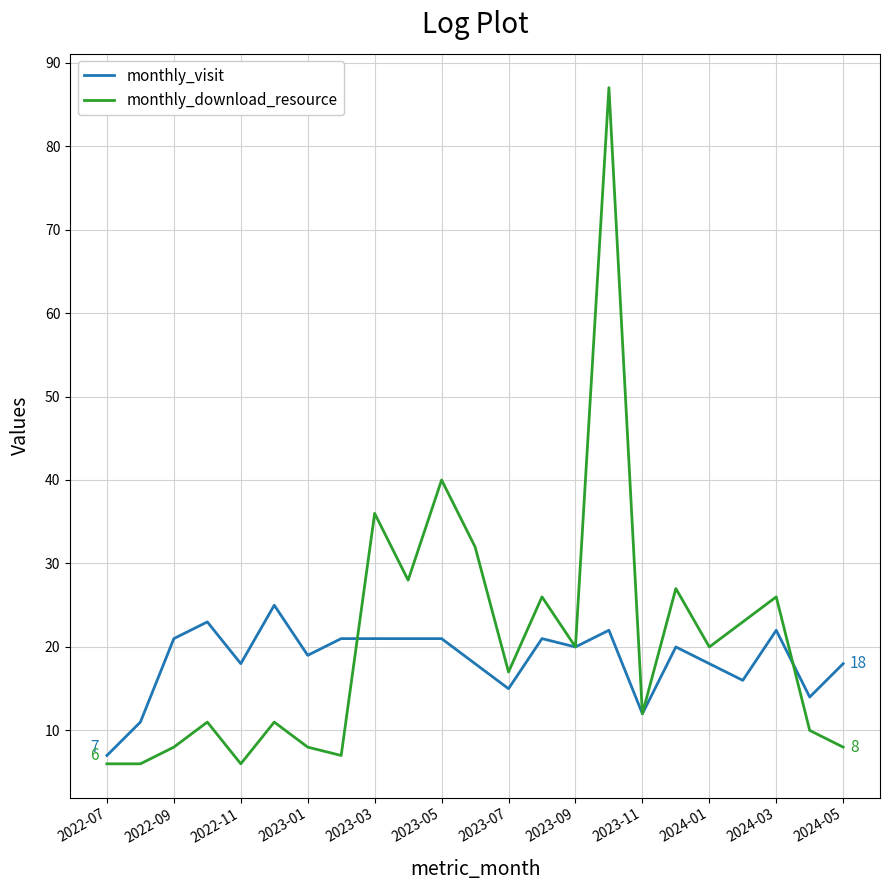

Which series has the largest range (max minus min)?

monthly_download_resource